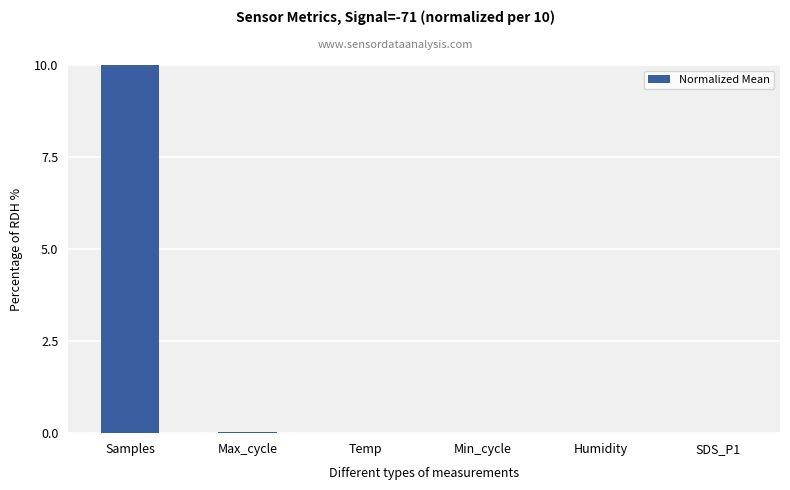

True or false: the data shows 0.0 at Humidity.

True